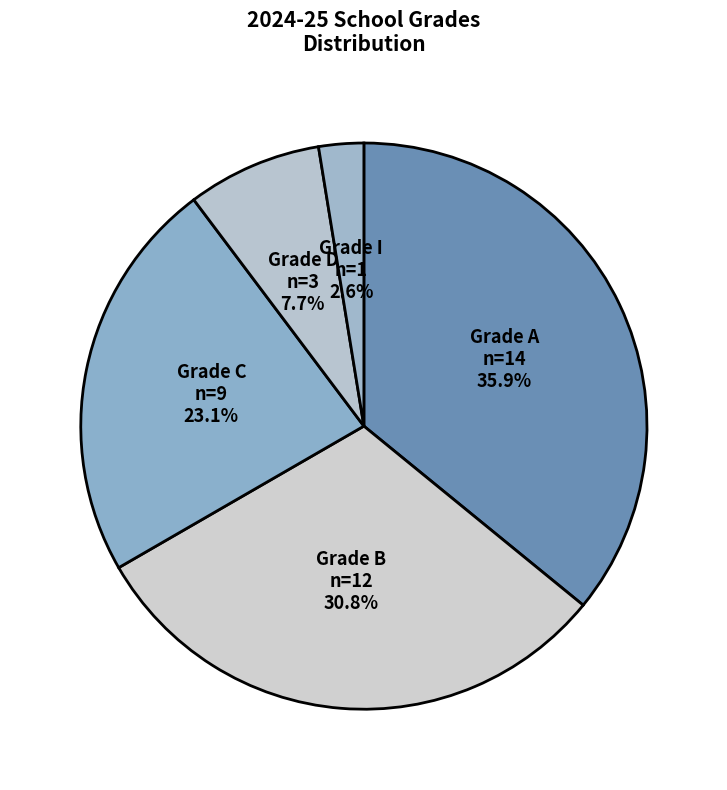

How many slices are in this pie chart?

5